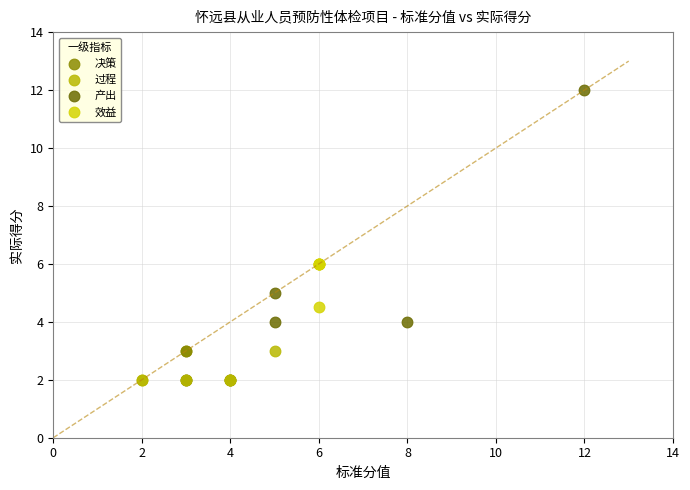

Which series reaches the maximum Y coordinate?

产出